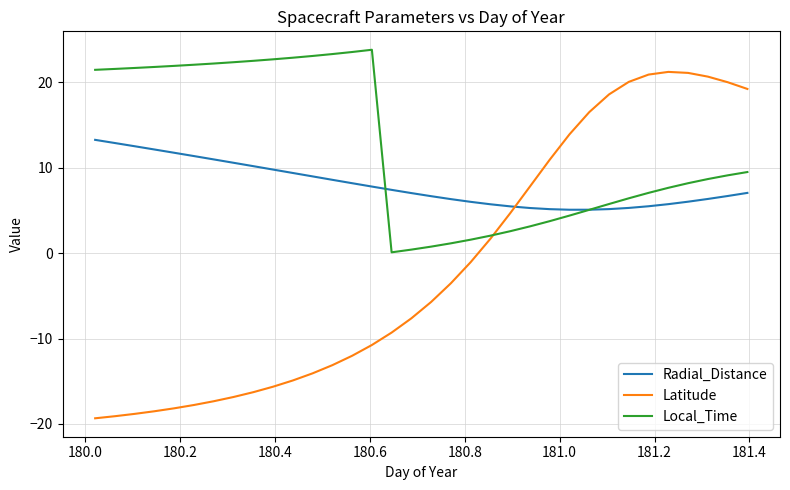

What is the minimum value shown in the chart?

-19.3